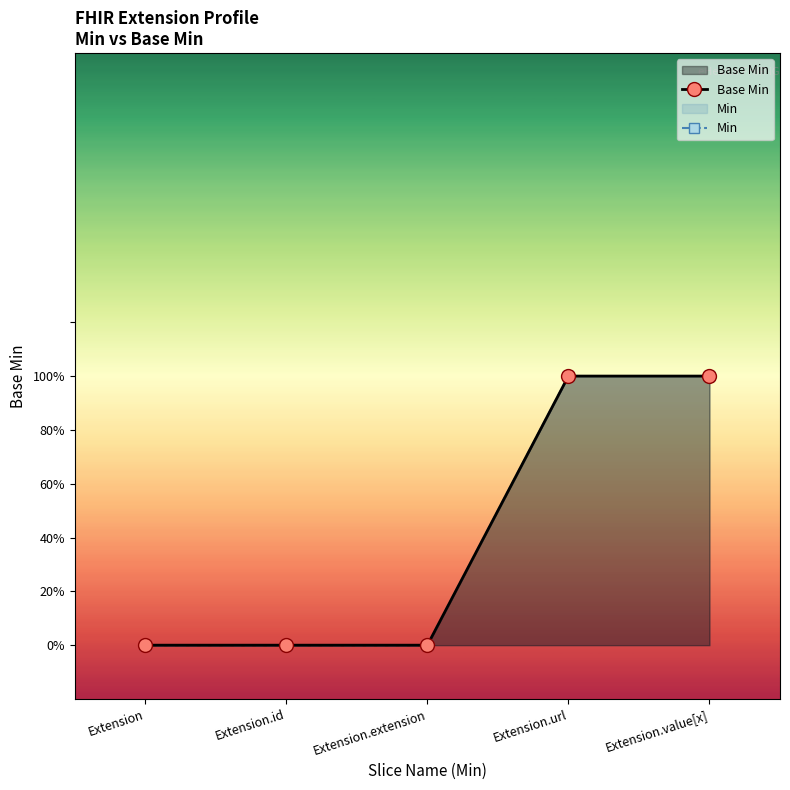

Rank the series by their maximum value, from highest to lowest.

Base Min, Min